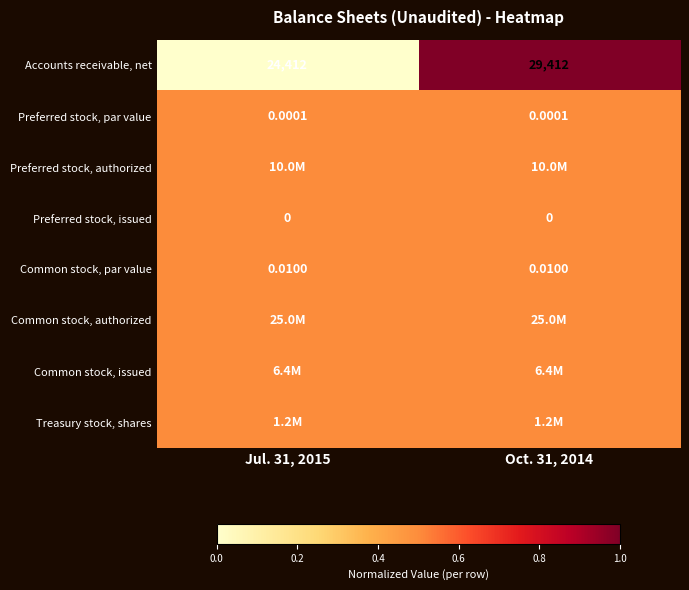

How many series are shown in this chart?

8